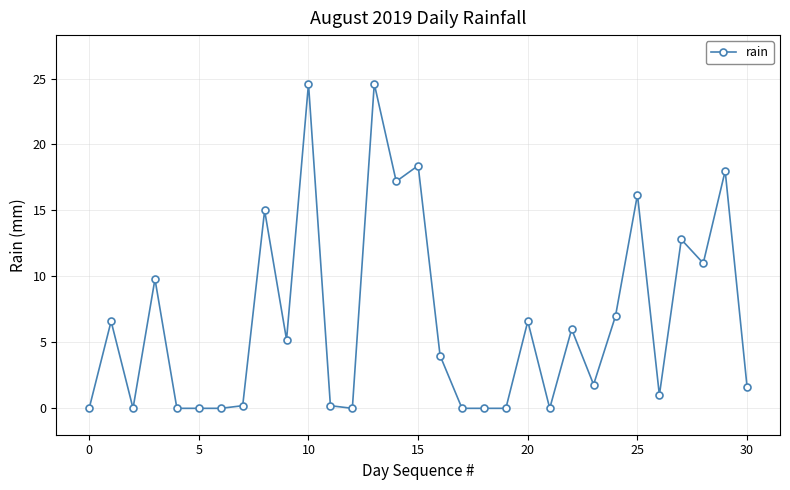

Count the number of data series in this chart.

1